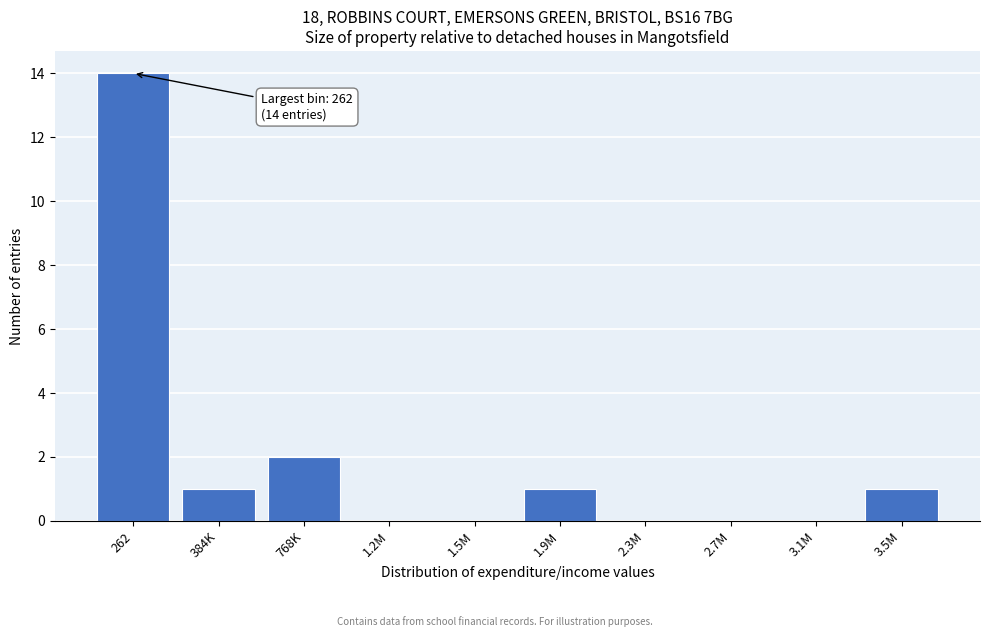

Reading right to left, extract all data points from this chart.

3.5M=1	3.1M=0	2.7M=0	2.3M=0	1.9M=1	1.5M=0	1.2M=0	768K=2	384K=1	262=14